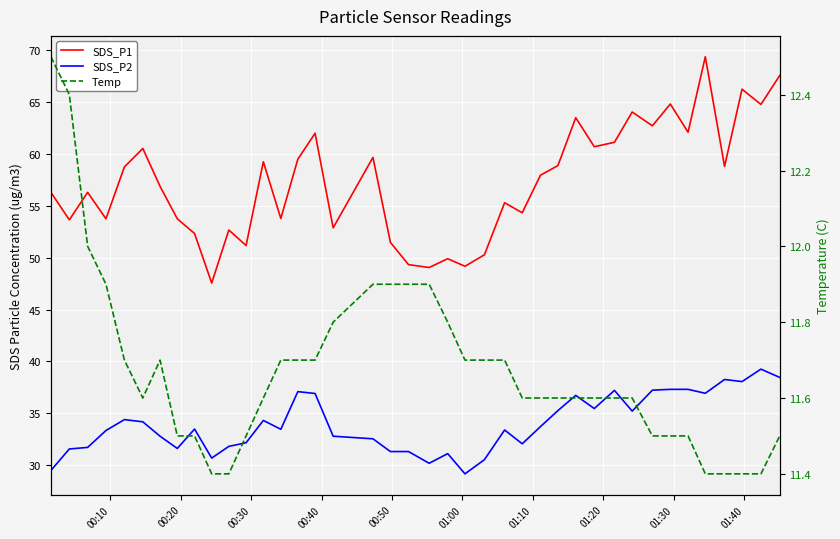

What is the minimum value for SDS_P2?

29.1